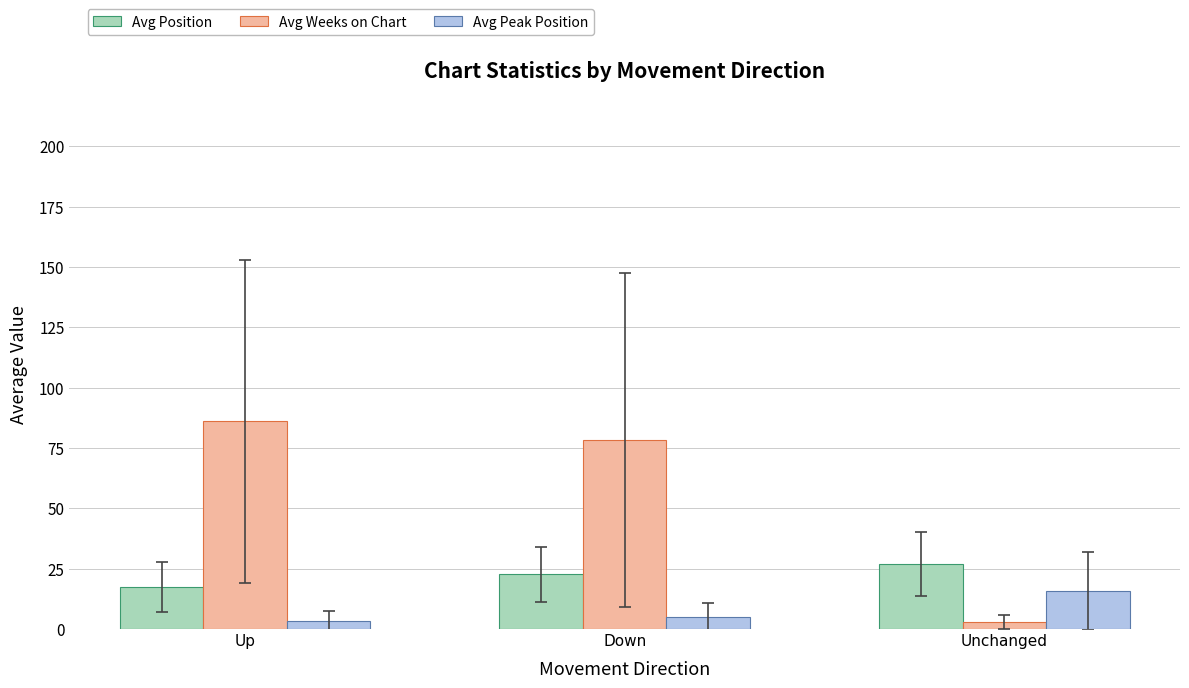

What is the minimum value for Avg Weeks on Chart?

3.0